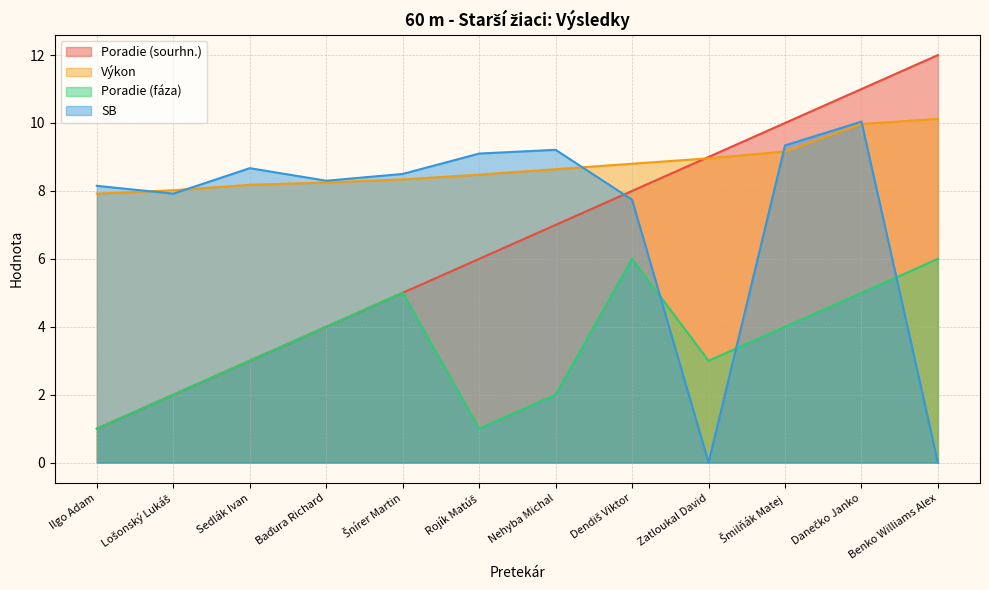

True or false: Poradie (sourhn.) has a value of 1.5 at Sedlák Ivan.

False